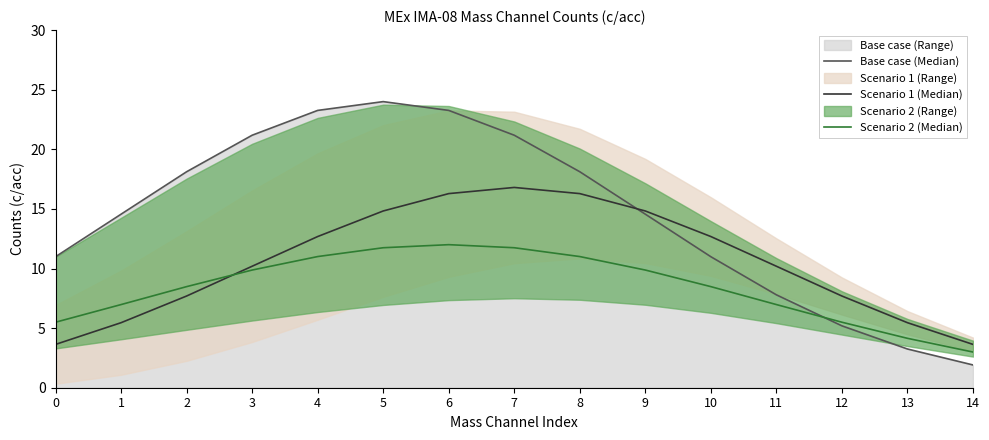

True or false: Scenario 1 (Median) has more than 1 points higher than both neighbors.

False